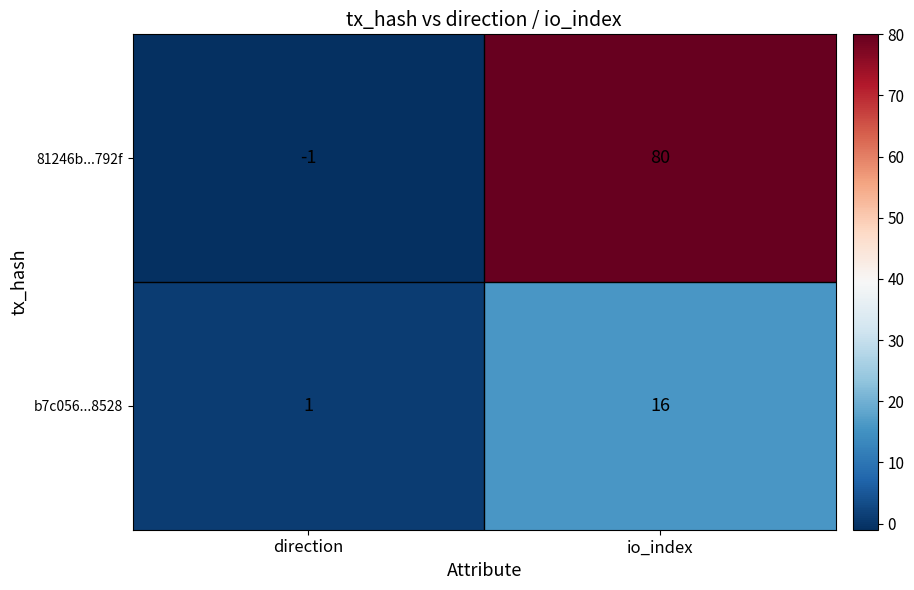

True or false: b7c056...8528 has a value of 2 at direction.

False